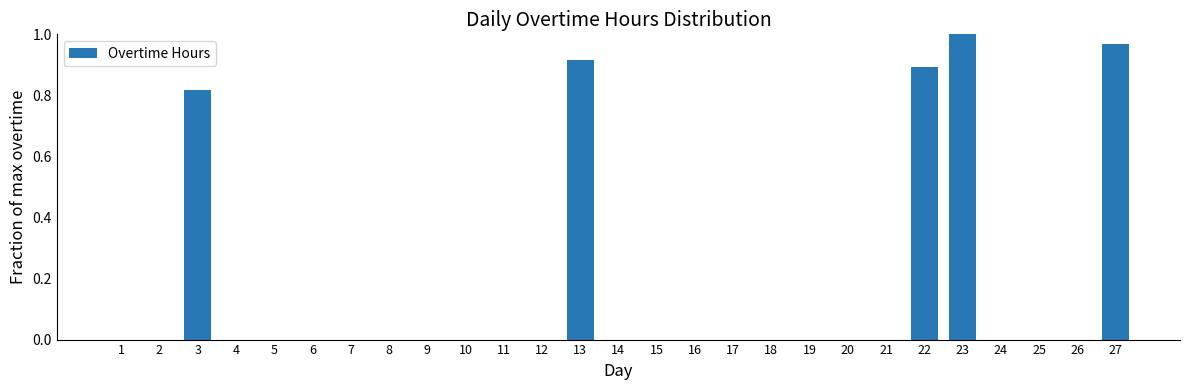

What is the sum of all values?

4.6